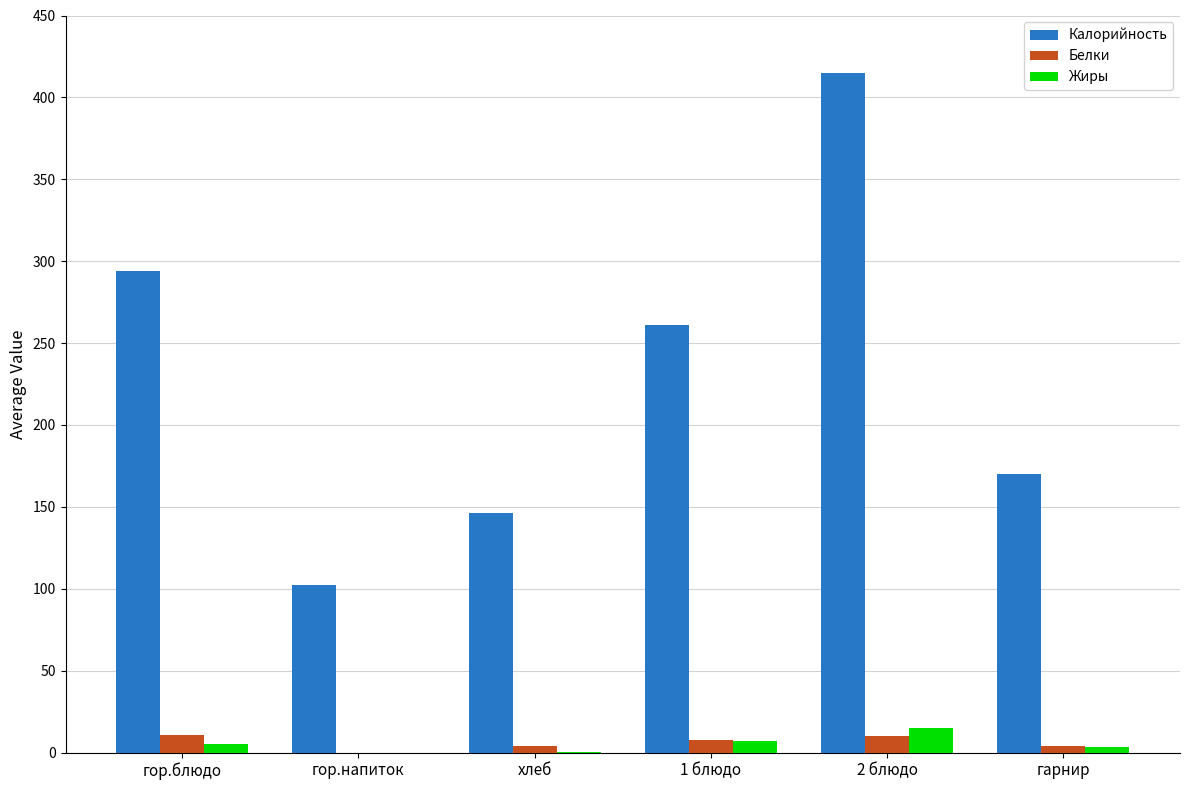

What is the sum of all Белки values?

36.3